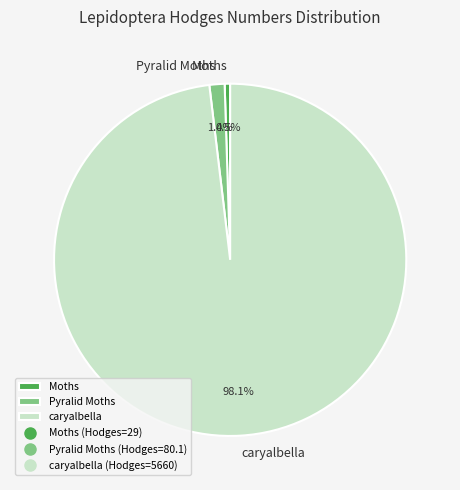

Between Moths and caryalbella, which is larger?

caryalbella